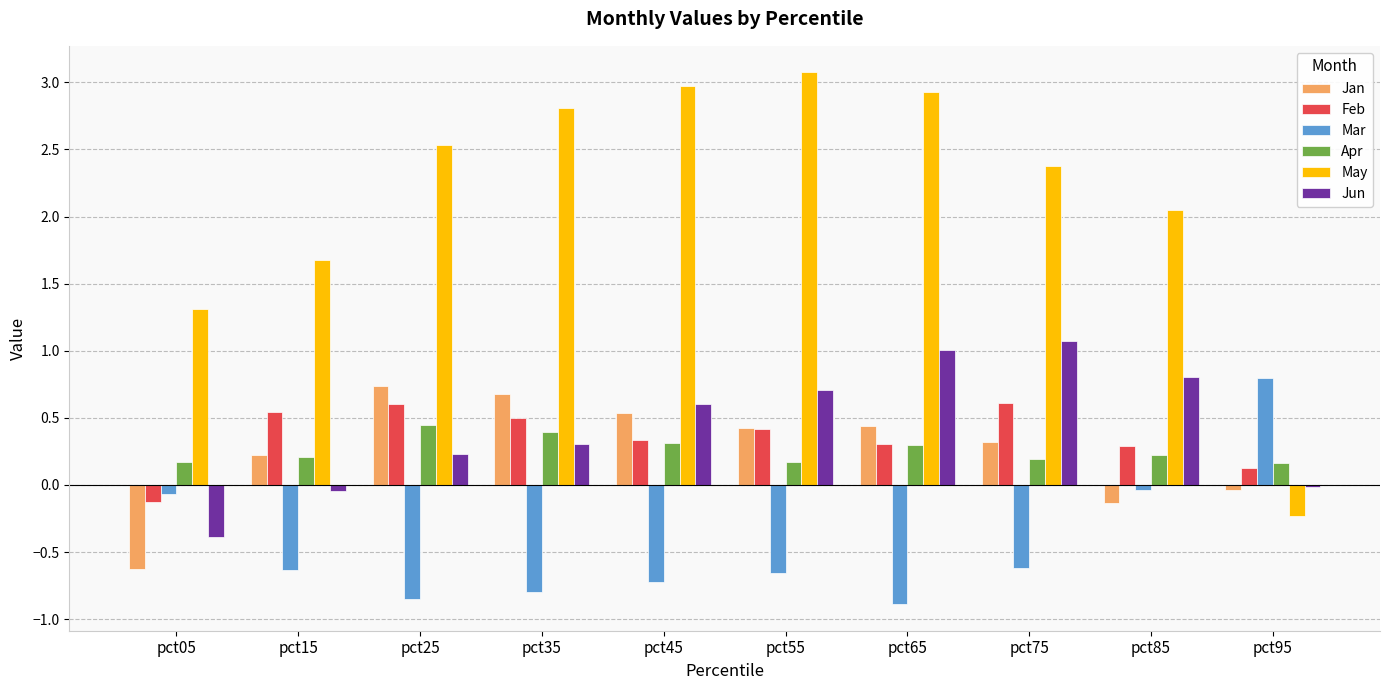

At which category does the chart reach its minimum across all series?

pct65